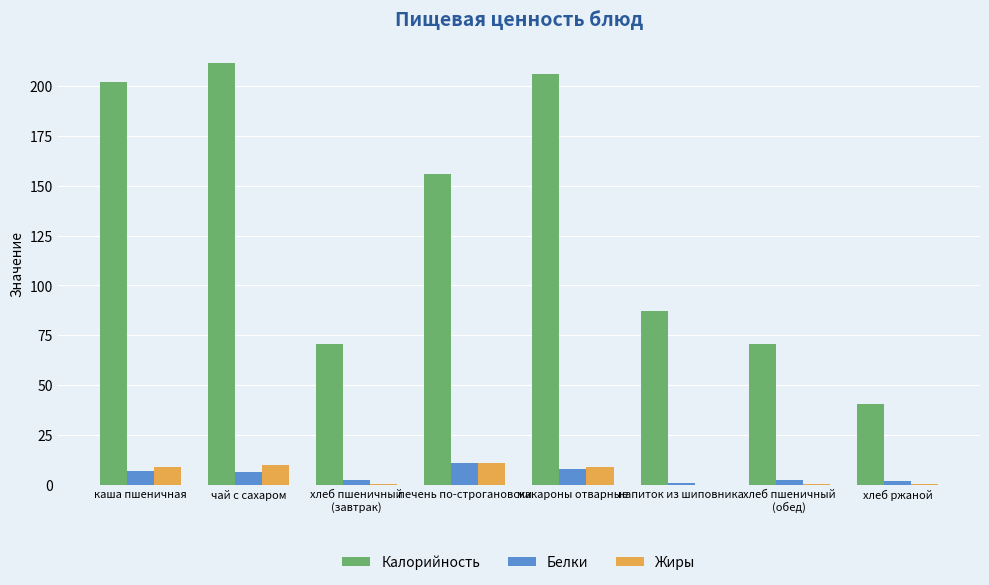

Which series has the largest total across all categories?

Калорийность